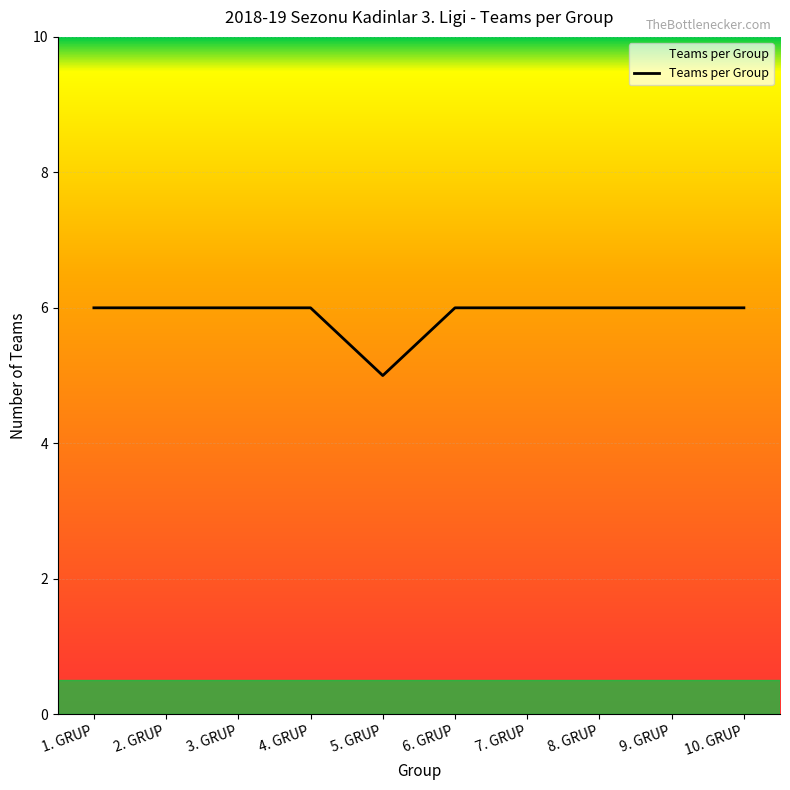

Count the values in the range 6 to 7.

9